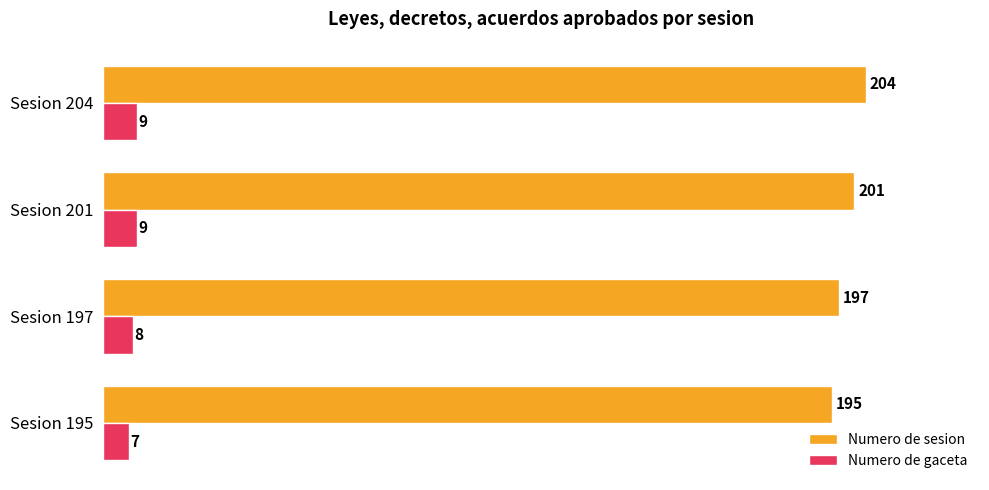

Is the value of Numero de sesion at Sesion 195 greater than the value of Numero de gaceta at Sesion 201?

Yes